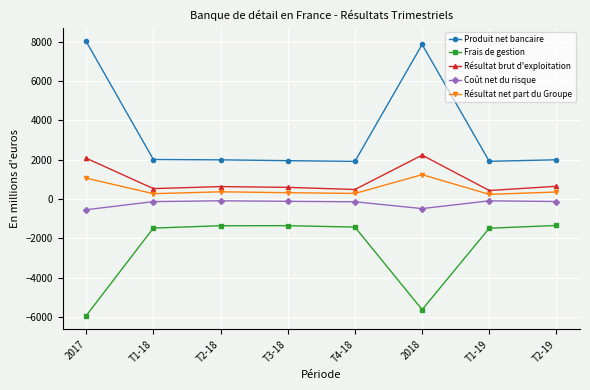

True or false: Coût net du risque has more than 0 interior local peaks.

True